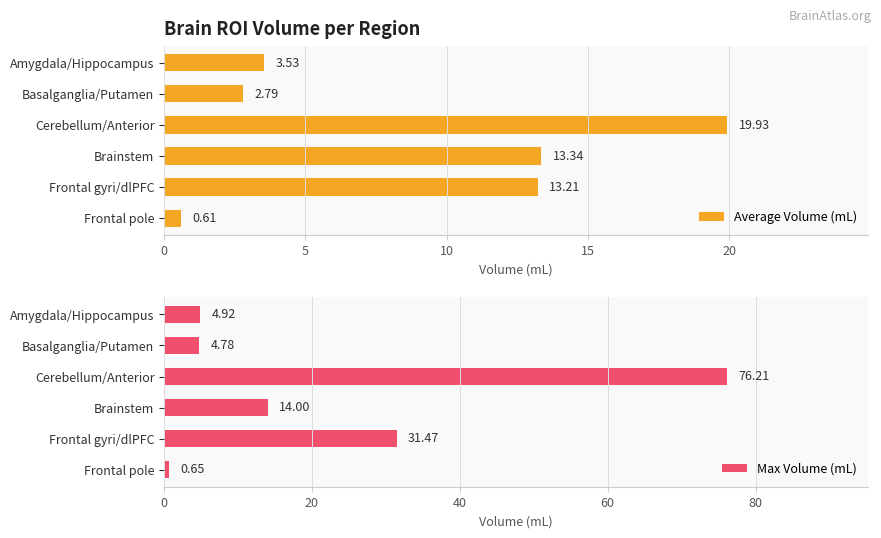

What is the sum of all Max Volume (mL) values?

132.0